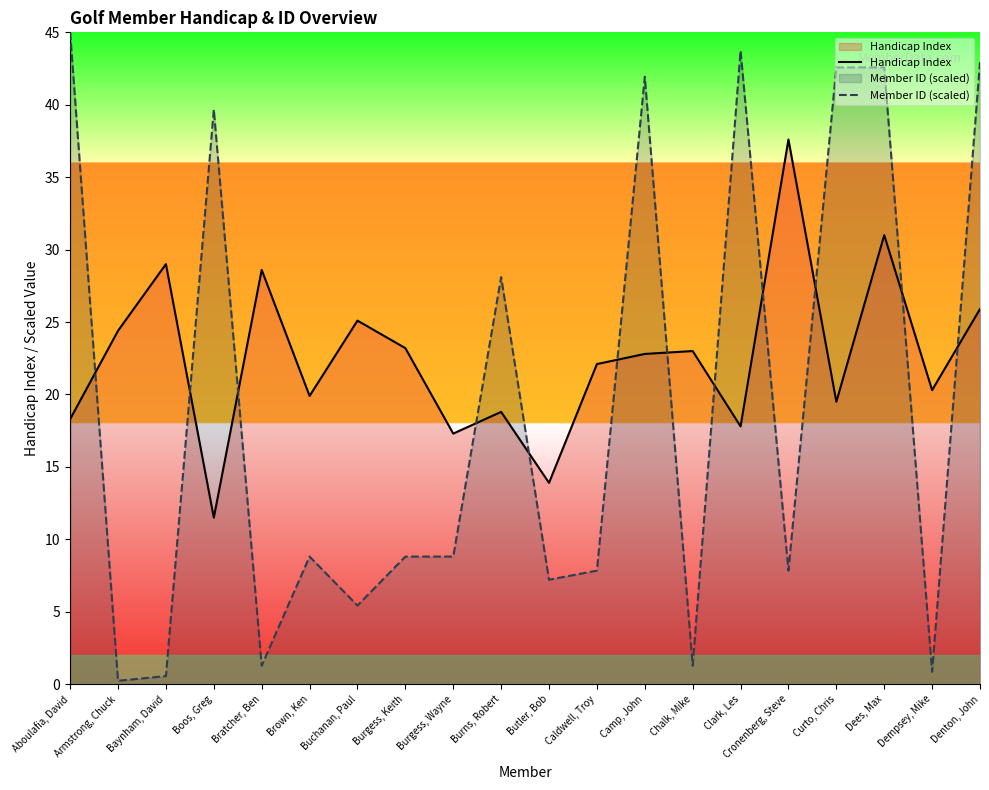

What is the label of the 12th point from the left?

Caldwell, Troy